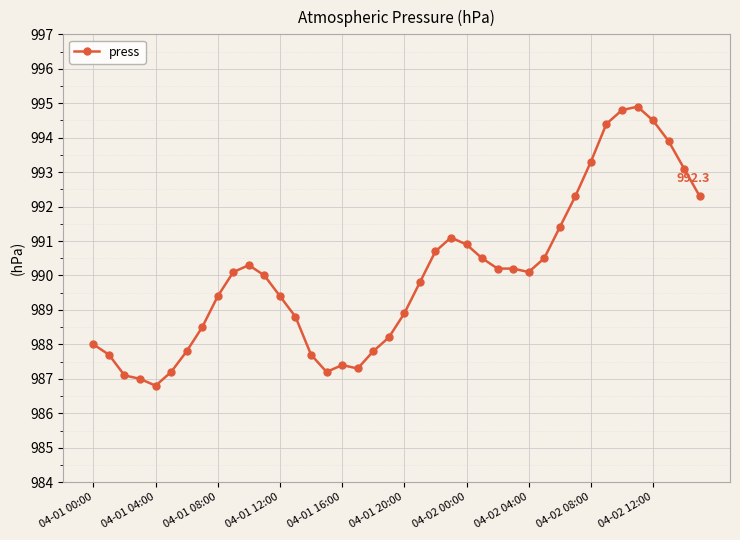

How many series are shown in this chart?

1